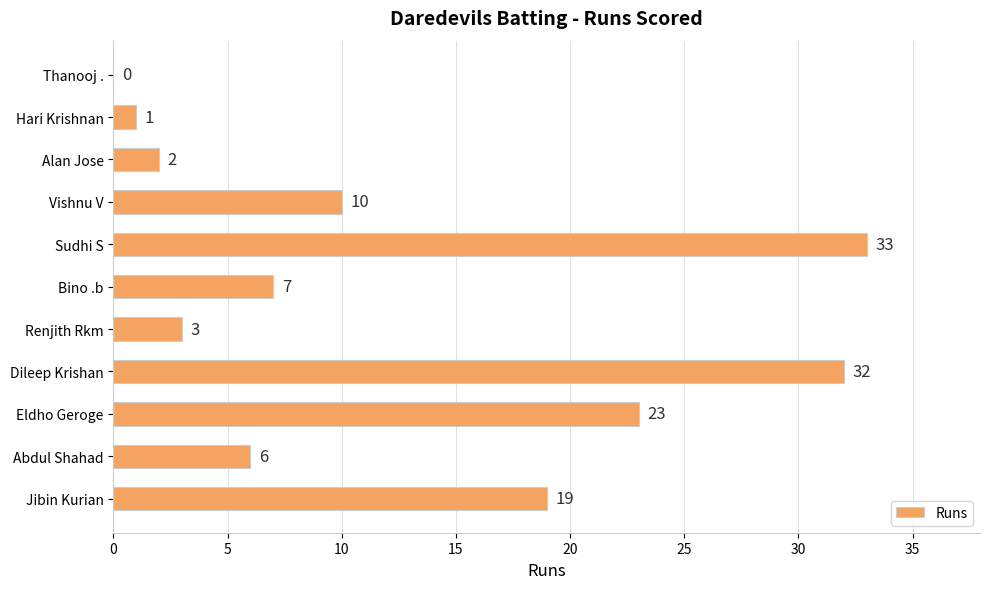

Is it true that the value at Vishnu V is 10?

True